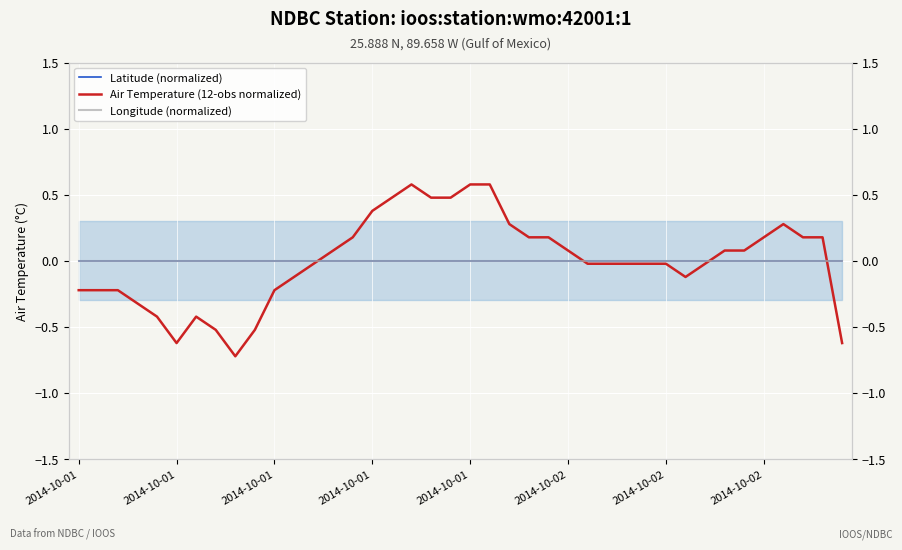

What is the total value across all series at 24?

0.2